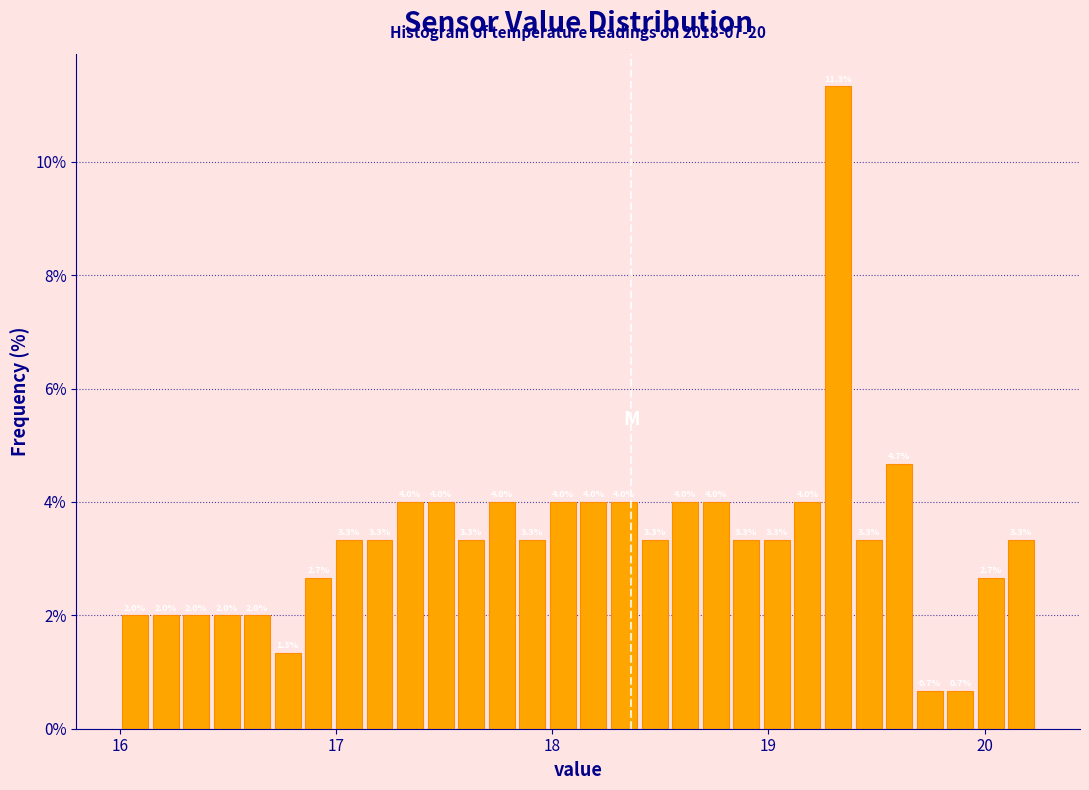

Read against the x-axis, roughly where is the centre of the tallest bar?

19.3